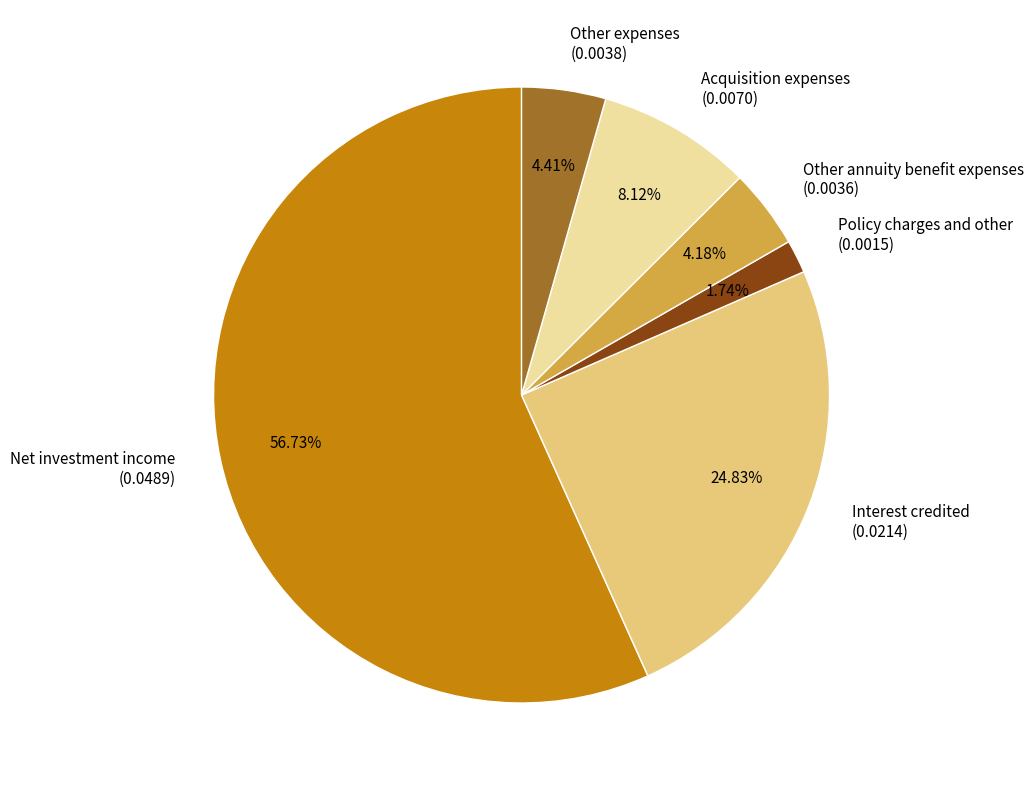

To the nearest percent, what percentage of the pie is Other expenses?

4%